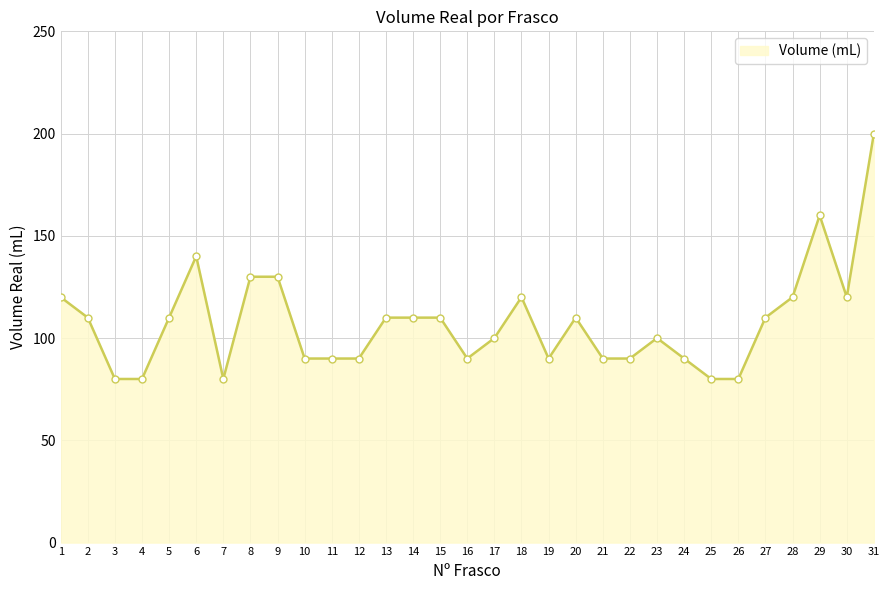

What is the sum of the values at 3 and 11?

170